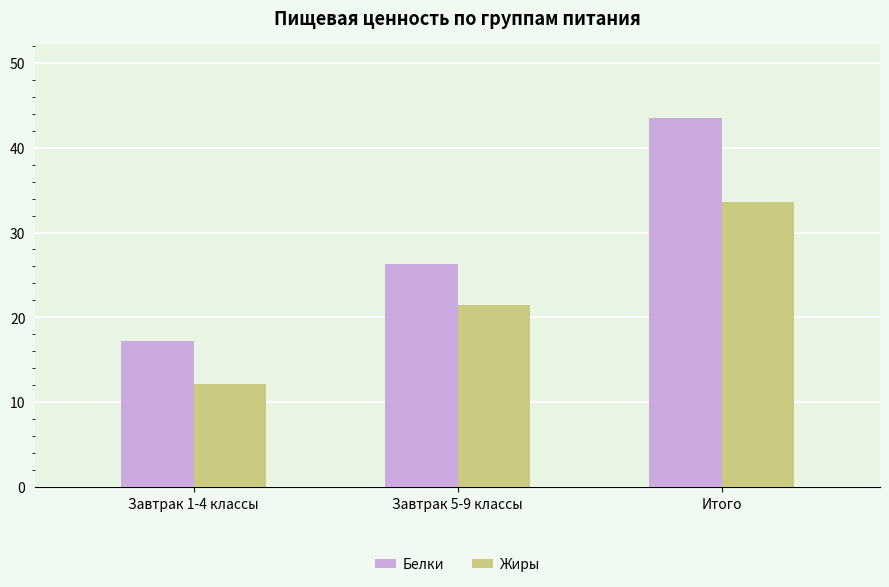

Which category has the lowest value across all series?

Завтрак 1-4 классы